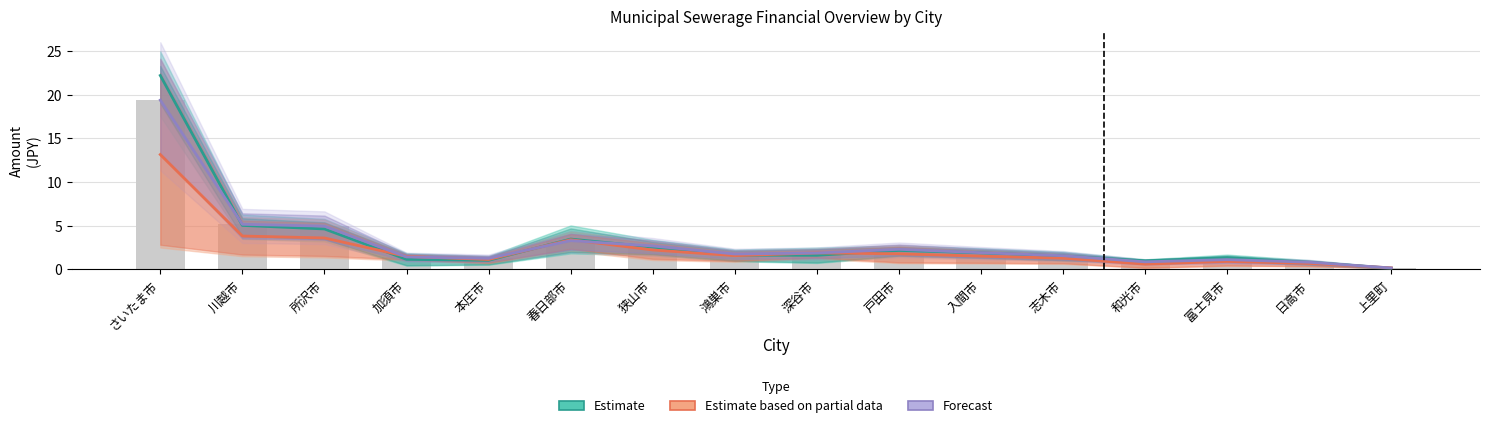

Which label corresponds to the largest value in the chart?

さいたま市